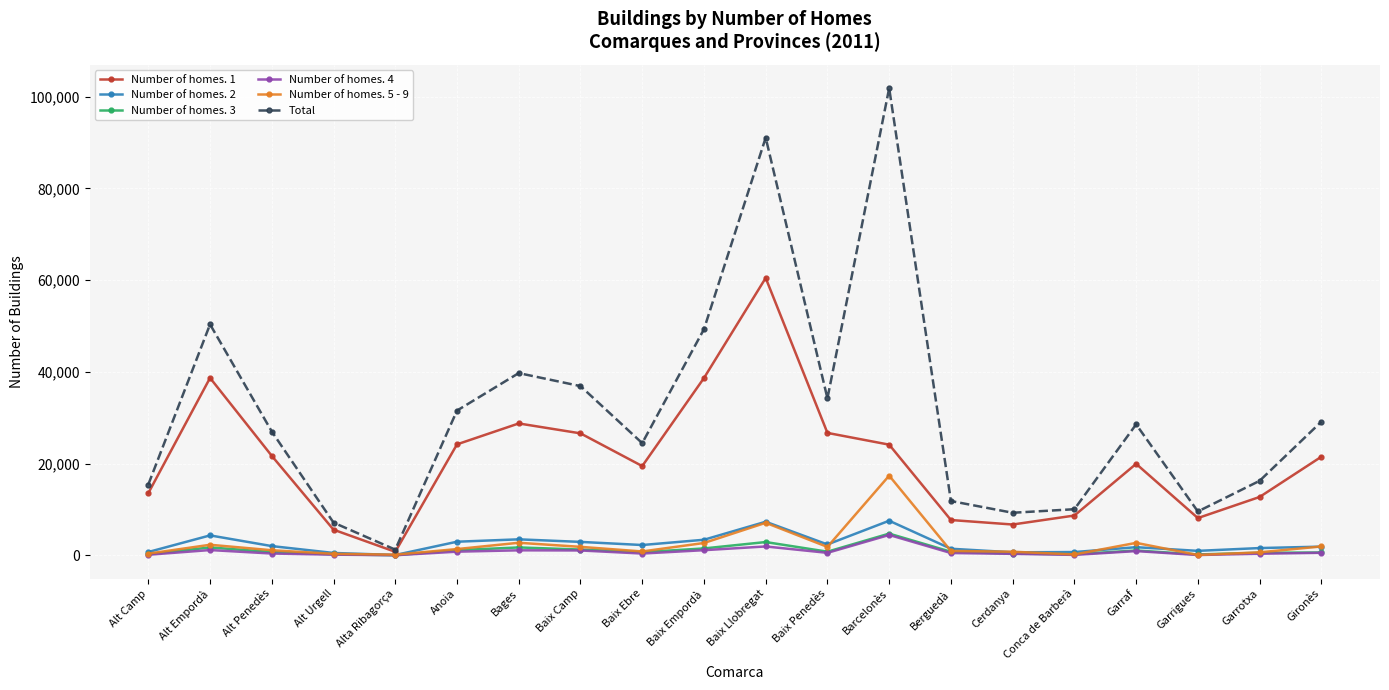

True or false: Total and Number of homes. 4 cross at least once.

False